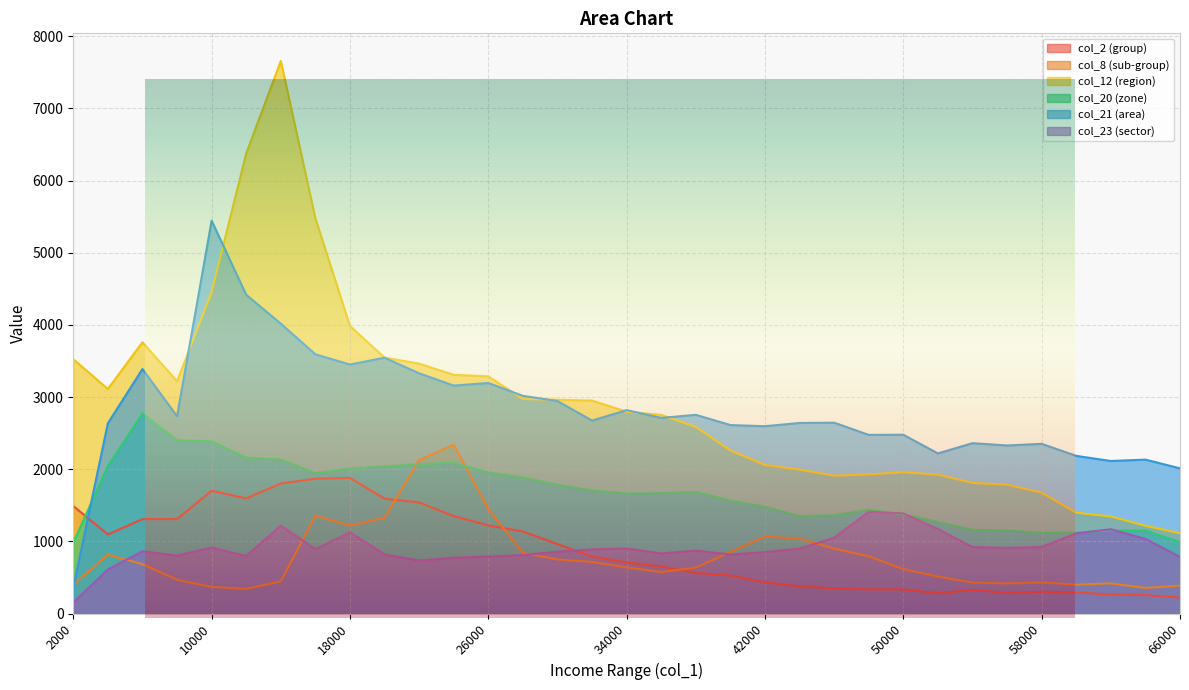

Reading right to left, what are all the values shown in this chart?

col_2: 66000=220	64000=256	62000=266	60000=290	58000=303	56000=285	54000=329	52000=281	50000=335	48000=335	46000=350	44000=377	42000=431	40000=528	38000=563	36000=654	34000=707	32000=790	30000=962	28000=1138	26000=1222	24000=1350	22000=1539	20000=1592	18000=1879	16000=1868	14000=1802	12000=1596	10000=1701	8000=1309	6000=1308	4000=1096	2000=1490
col_8: 66000=386	64000=355	62000=418	60000=401	58000=432	56000=417	54000=429	52000=513	50000=616	48000=794	46000=900	44000=1039	42000=1067	40000=854	38000=637	36000=575	34000=640	32000=716	30000=750	28000=841	26000=1447	24000=2342	22000=2127	20000=1328	18000=1219	16000=1357	14000=447	12000=342	10000=370	8000=468	6000=685	4000=816	2000=397
col_12: 66000=1113	64000=1217	62000=1345	60000=1397	58000=1675	56000=1786	54000=1810	52000=1925	50000=1959	48000=1928	46000=1911	44000=1995	42000=2060	40000=2261	38000=2586	36000=2753	34000=2797	32000=2951	30000=2962	28000=2973	26000=3287	24000=3308	22000=3463	20000=3547	18000=3985	16000=5477	14000=7657	12000=6376	10000=4456	8000=3219	6000=3759	4000=3112	2000=3524
col_20: 66000=989	64000=1152	62000=1150	60000=1122	58000=1118	56000=1151	54000=1160	52000=1269	50000=1372	48000=1439	46000=1363	44000=1351	42000=1480	40000=1565	38000=1684	36000=1669	34000=1663	32000=1708	30000=1784	28000=1886	26000=1955	24000=2092	22000=2069	20000=2038	18000=2009	16000=1946	14000=2134	12000=2161	10000=2386	8000=2403	6000=2771	4000=2044	2000=980
col_21: 66000=2012	64000=2133	62000=2114	60000=2185	58000=2352	56000=2329	54000=2361	52000=2219	50000=2478	48000=2476	46000=2645	44000=2641	42000=2596	40000=2612	38000=2754	36000=2711	34000=2819	32000=2674	30000=2945	28000=3017	26000=3195	24000=3159	22000=3329	20000=3545	18000=3451	16000=3592	14000=4017	12000=4417	10000=5444	8000=2734	6000=3388	4000=2637	2000=360
col_23: 66000=785	64000=1035	62000=1168	60000=1112	58000=923	56000=910	54000=921	52000=1171	50000=1388	48000=1410	46000=1050	44000=901	42000=851	40000=819	38000=872	36000=833	34000=902	32000=889	30000=859	28000=810	26000=790	24000=773	22000=735	20000=820	18000=1125	16000=894	14000=1218	12000=797	10000=915	8000=803	6000=863	4000=611	2000=152